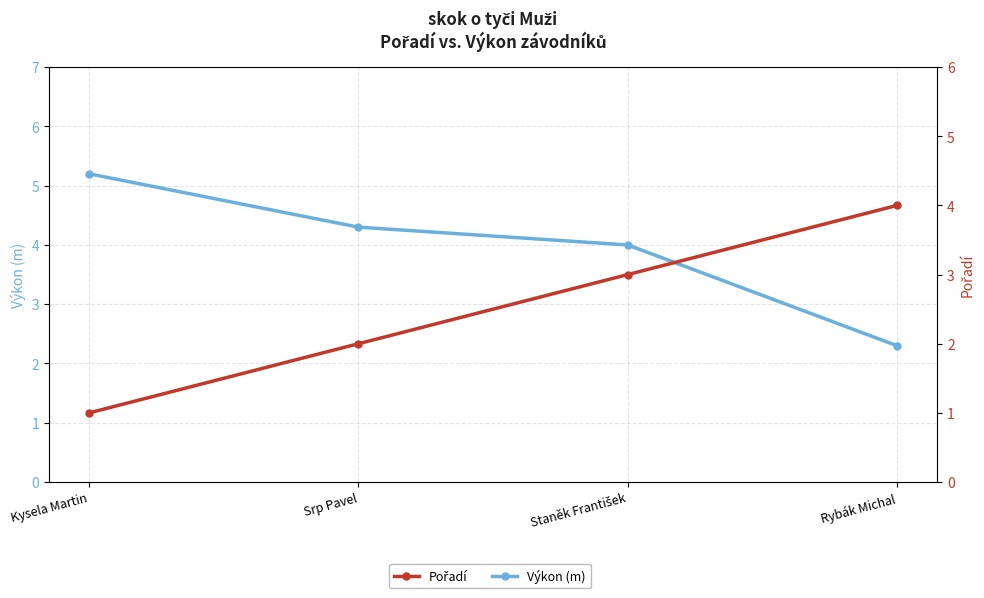

Between Kysela Martin and Staněk František, which is larger?

Kysela Martin